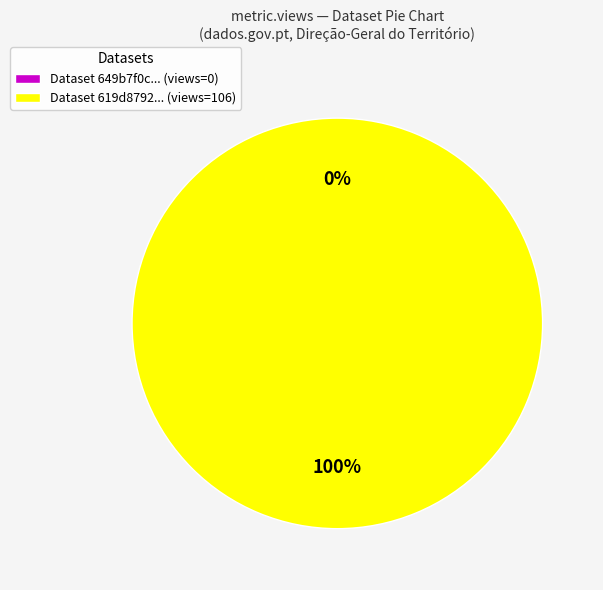

What percentage do 619d8792078190067ac063dd and 649b7f0c078190f89ee7718b together represent?

100.0%